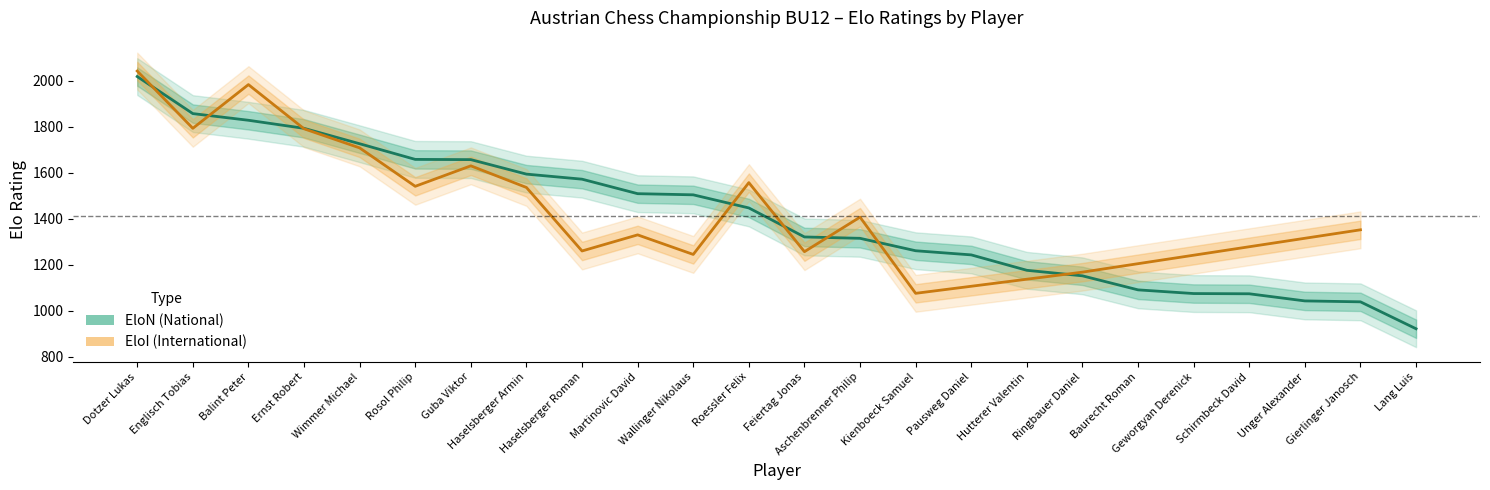

What is the label of the 21st point from the left?

Schirmbeck David